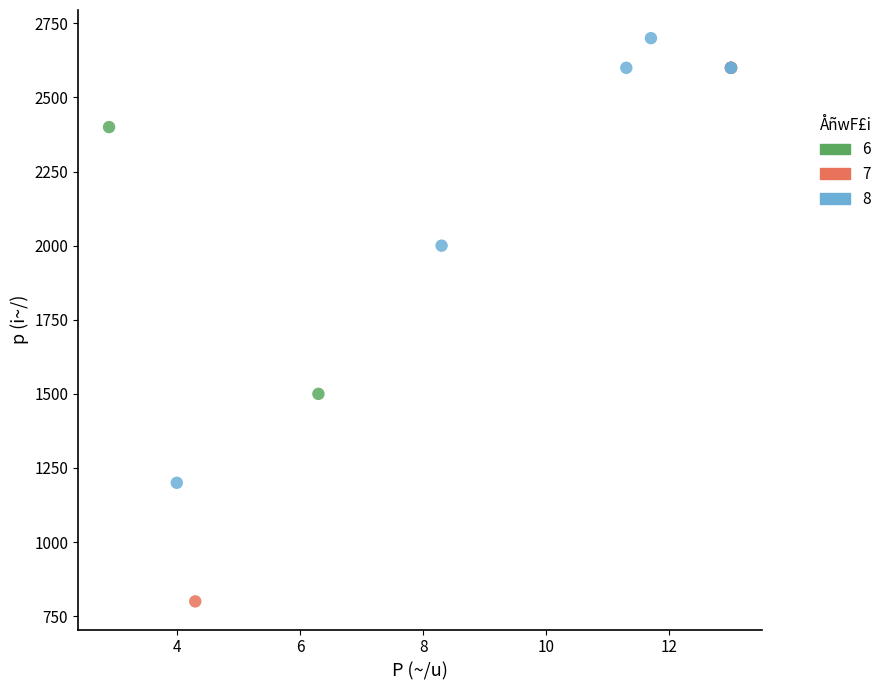

Which series has the widest spread of Y values?

7